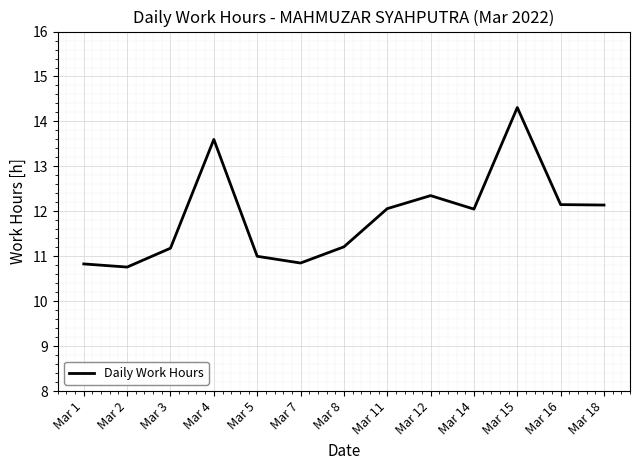

True or false: the data shows 16.8 at Mar 14.

False